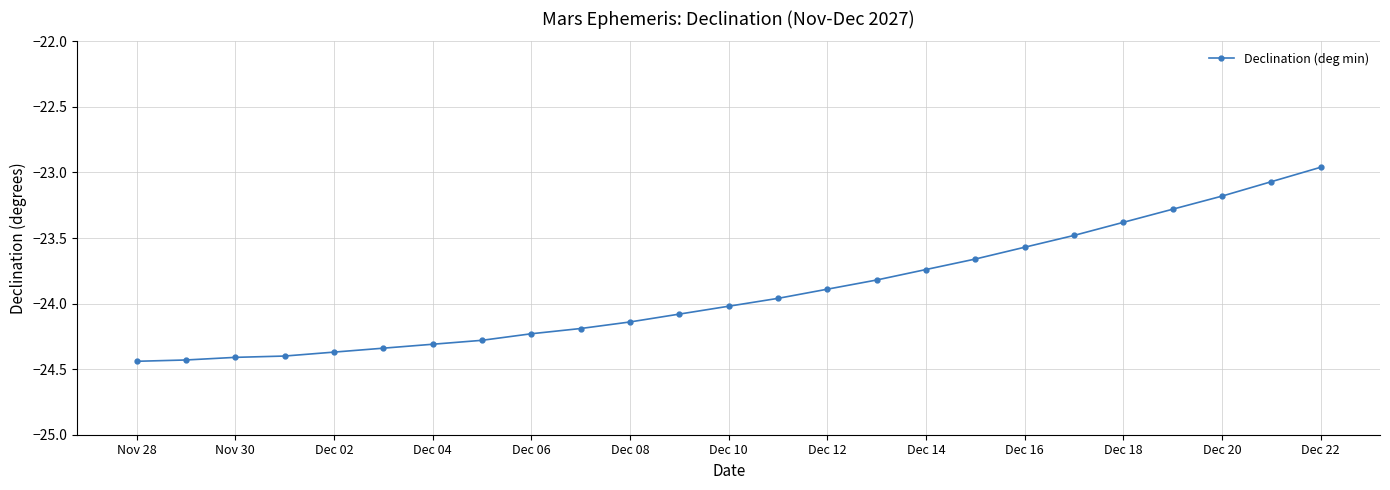

What is the difference between the second highest and second lowest values?

1.4